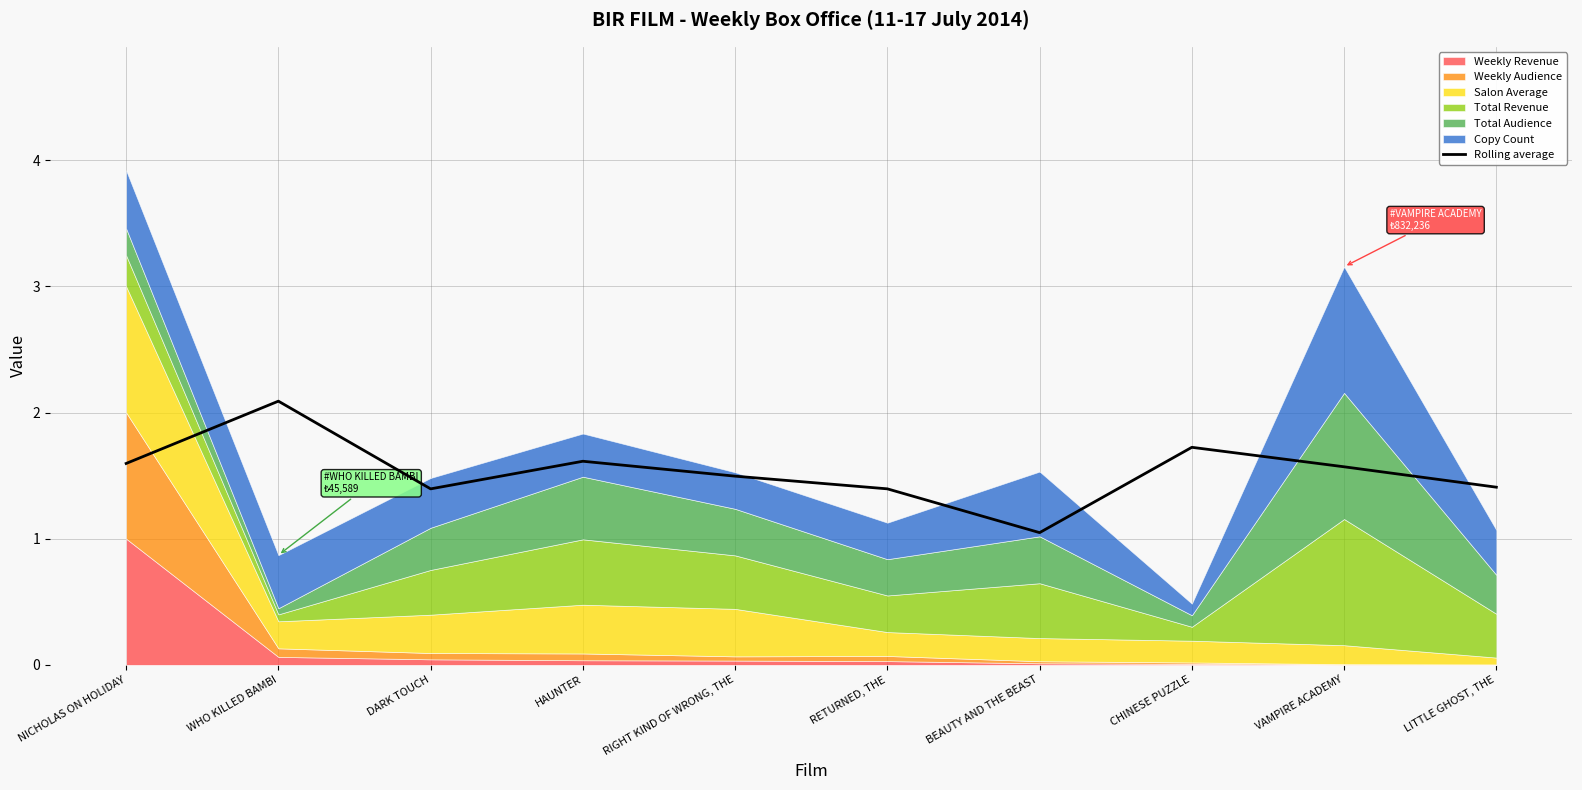

What is the average value?

1.5